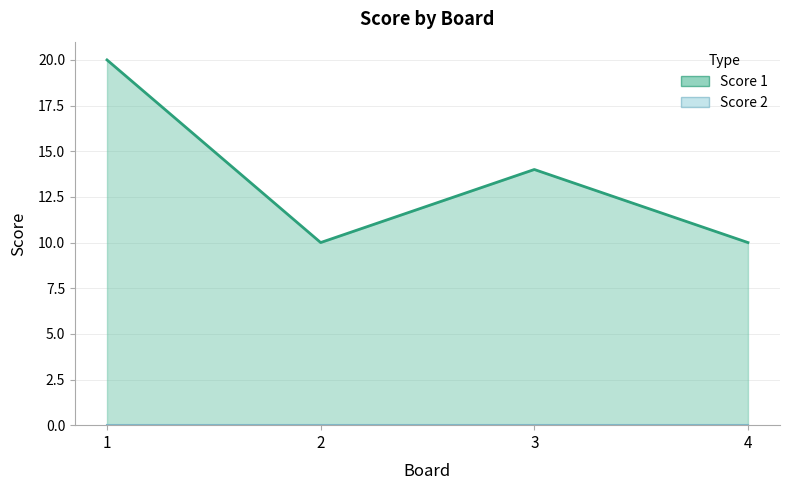

Does the chart have visible grid lines?

Yes